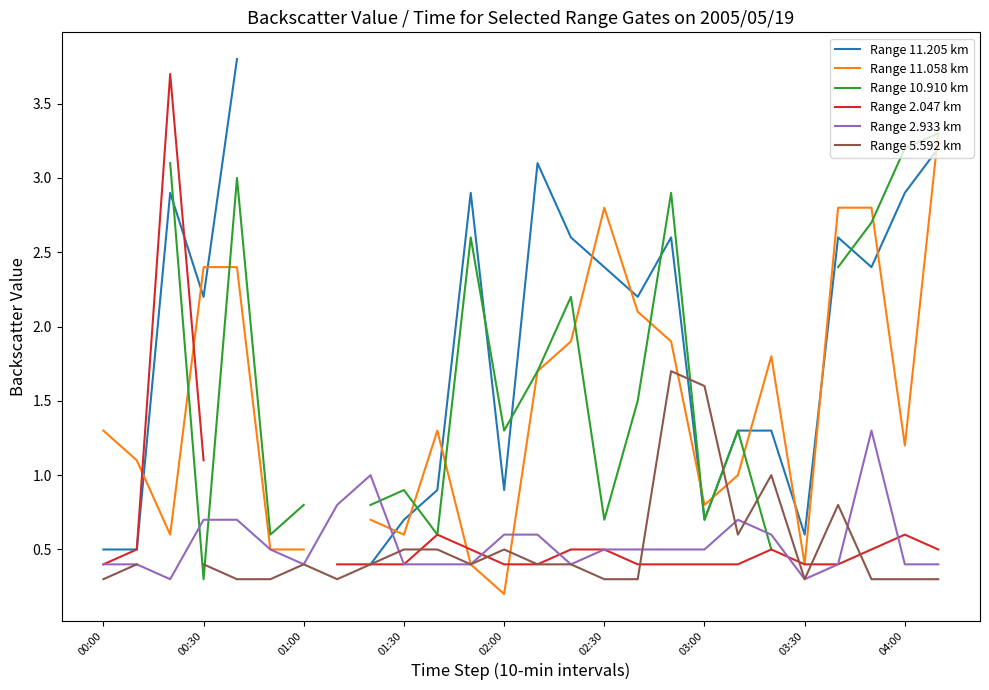

The value of Range 2.933 km at 03:00 is 0.2. True or false?

False